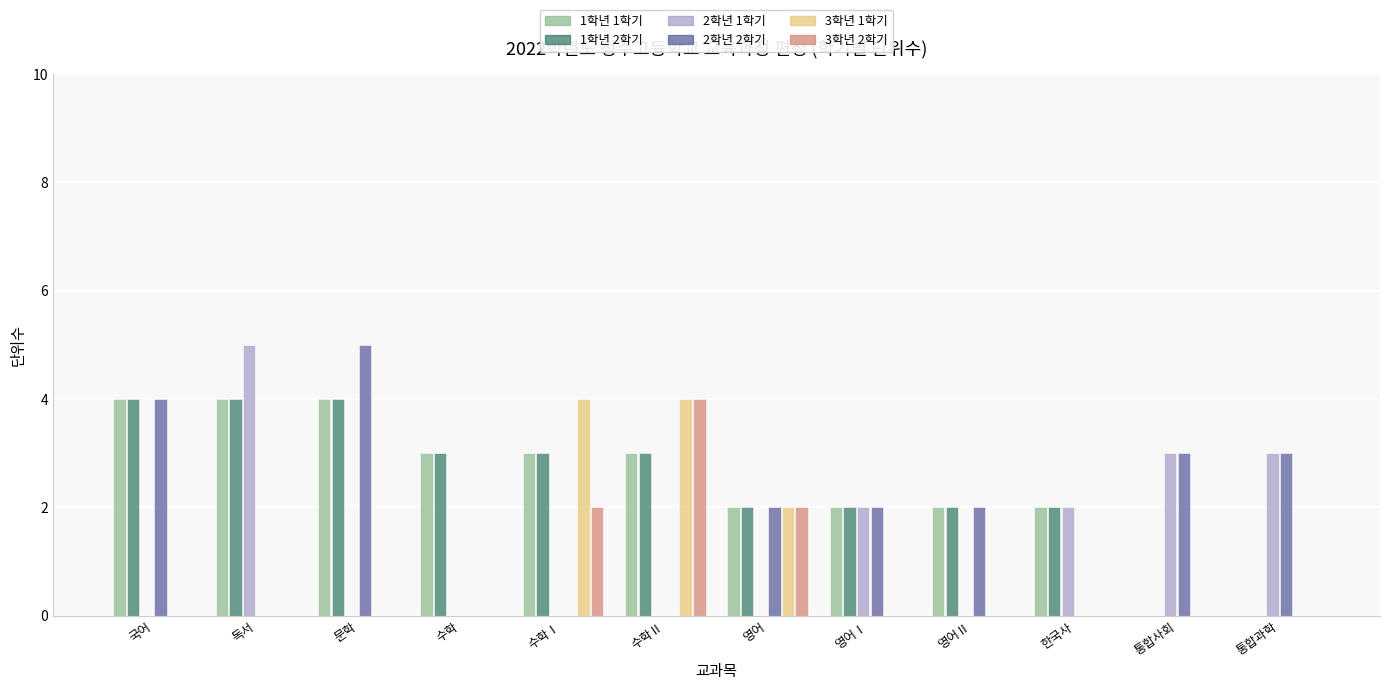

Is the value of 3학년 1학기 at 영어Ⅰ greater than the value of 2학년 1학기 at 독서?

No